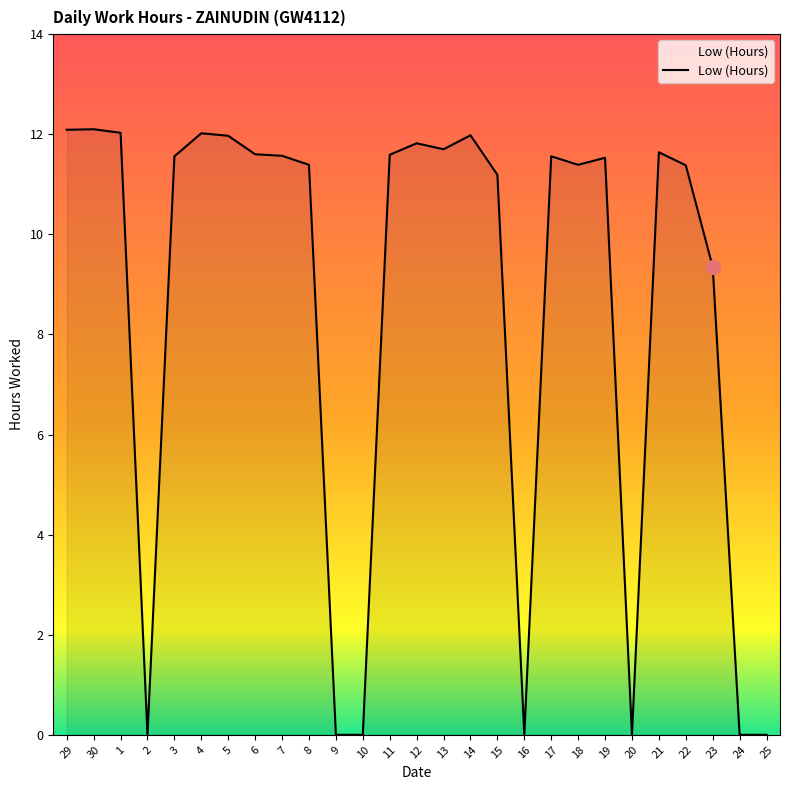

At which label does the data first exceed 11?

29